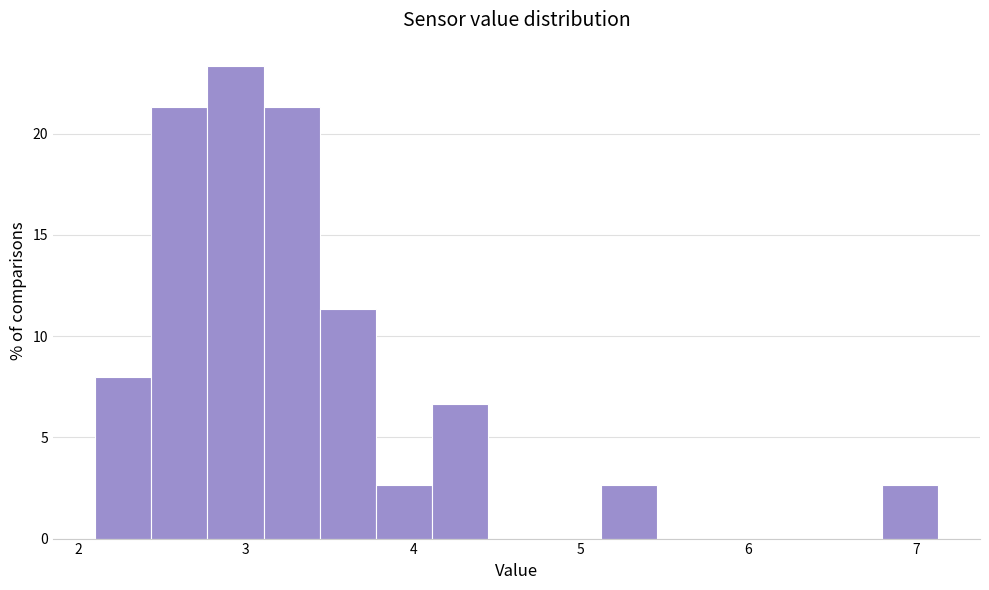

Read against the x-axis, roughly where is the centre of the tallest bar?

2.9